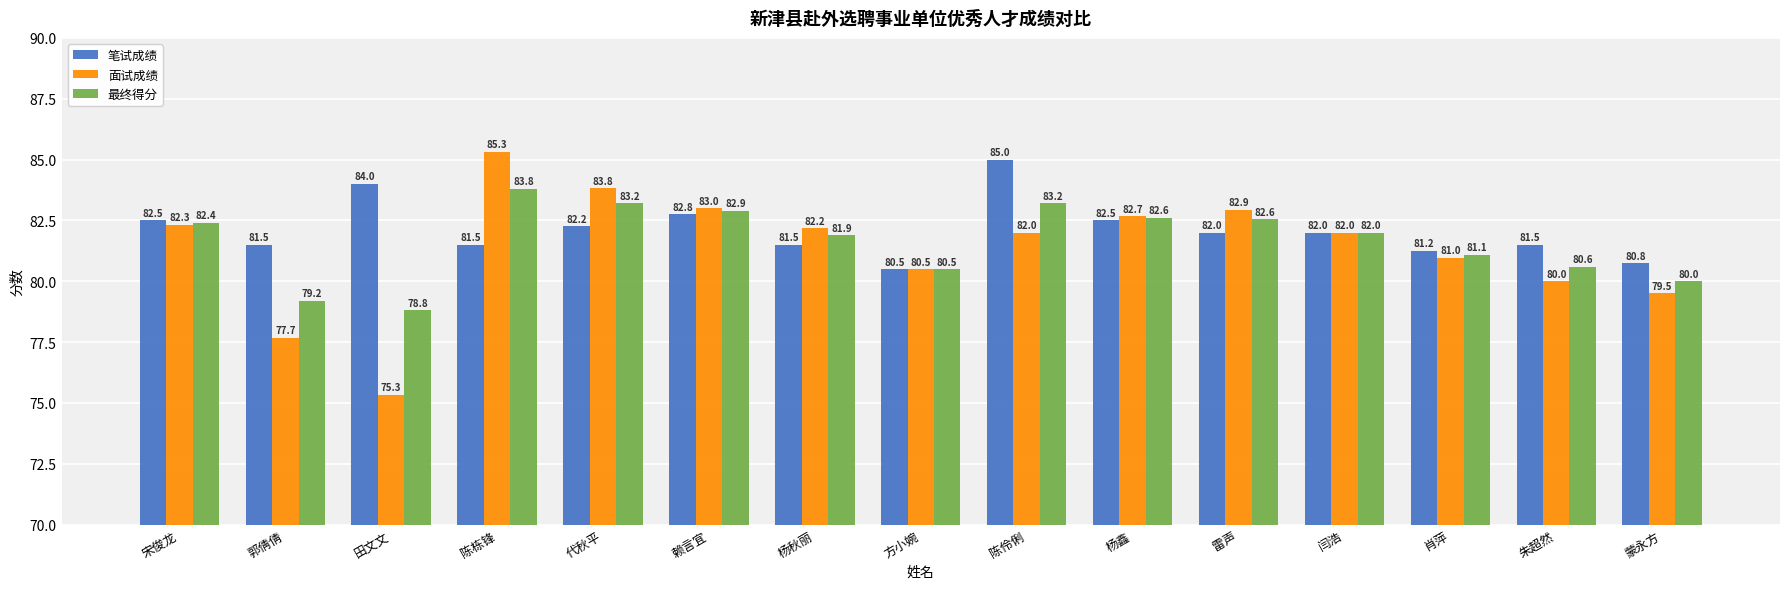

What is the value of the 笔试成绩 bar at the 4th from the left?

81.5